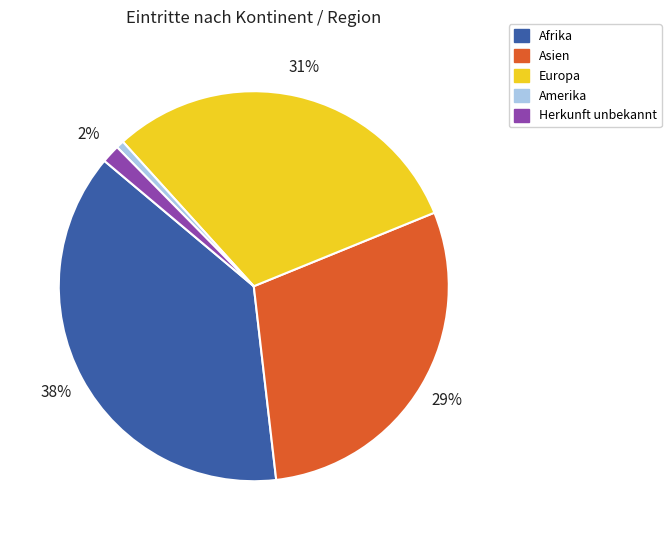

Which slice is the smallest?

Amerika